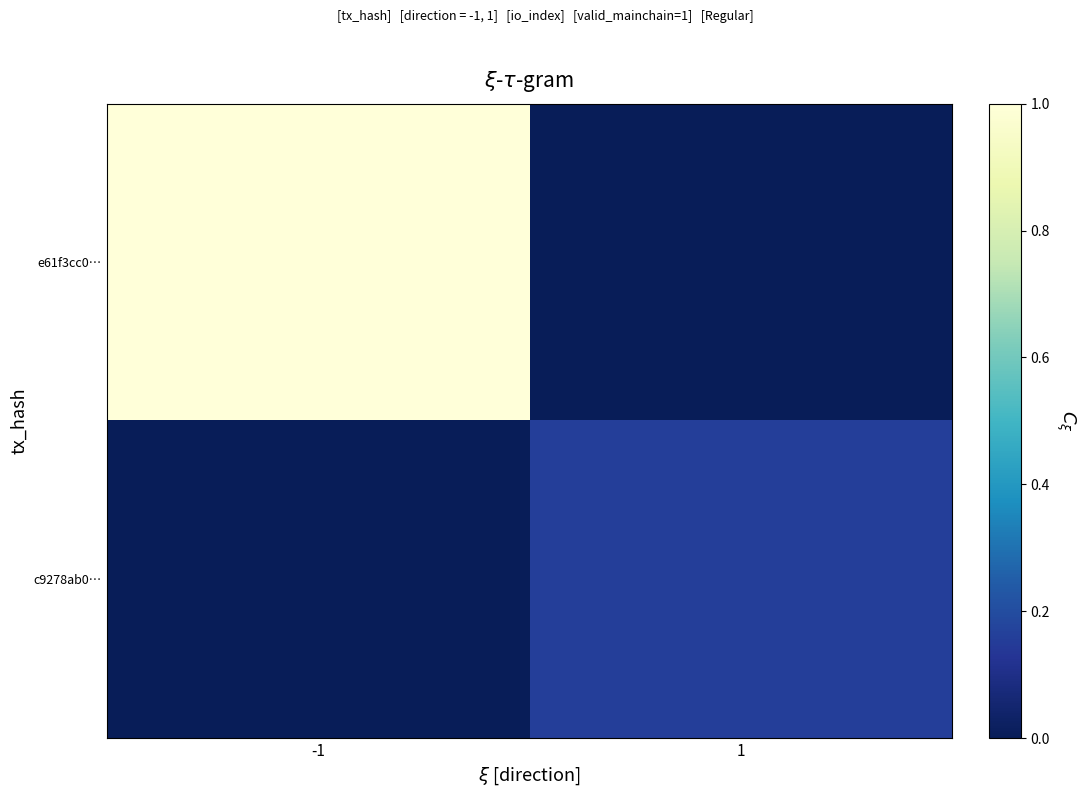

Between -1 and 1, which series saw the biggest shift?

e61f3cc0…